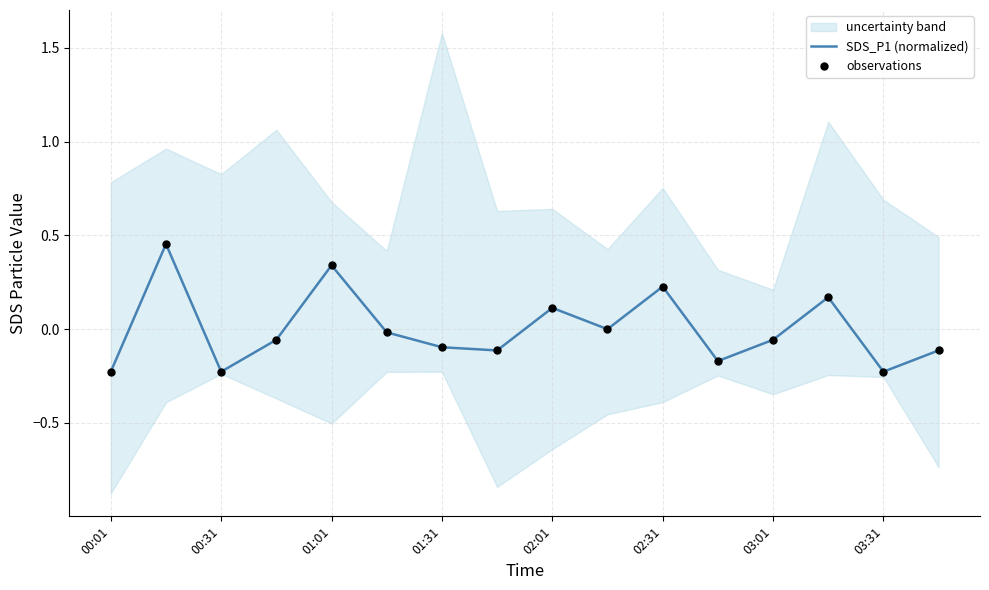

Which series contains the lowest Y value?

SDS_P1 (normalized)